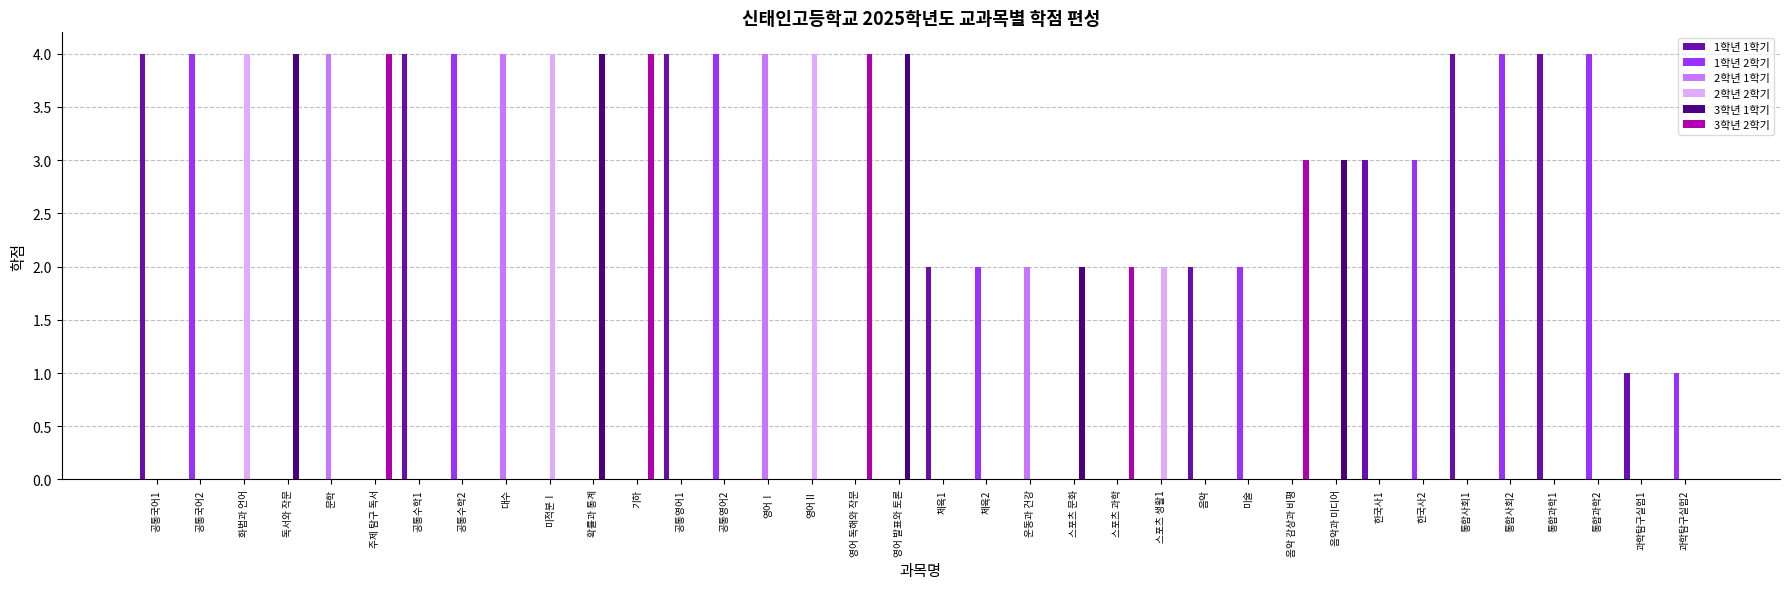

The 2학년 2학기 series shows 0 at 확률과 통계. True or false?

True